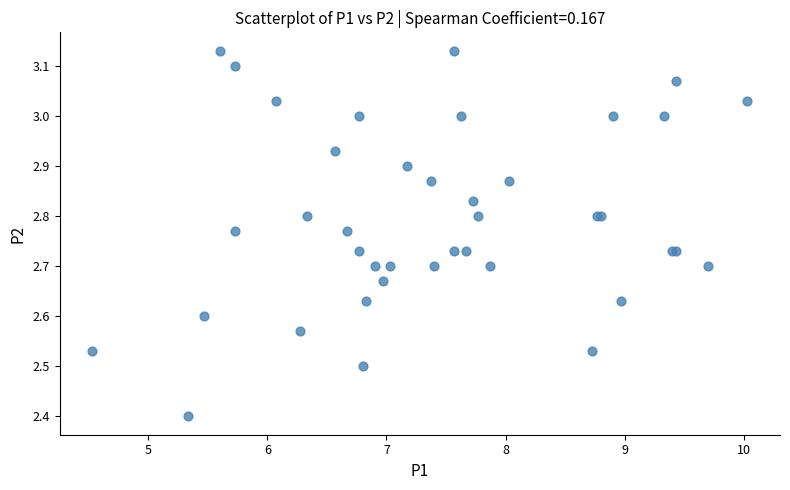

What Y value in the scatter plot is closest to 2?

2.4